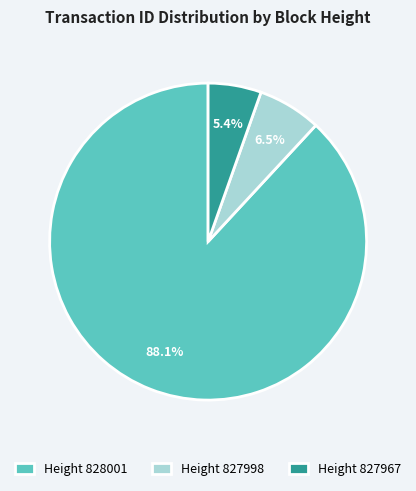

Between Height 827998 and Height 827967, which is larger?

Height 827998